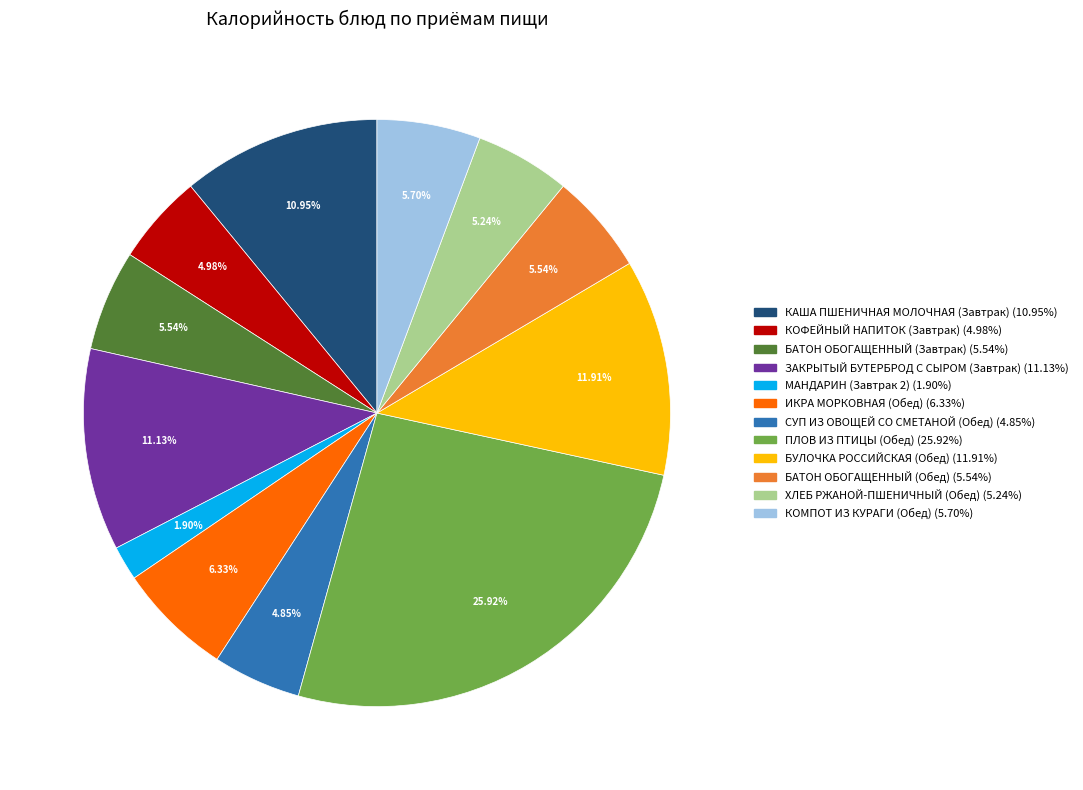

Which slice is the largest?

ПЛОВ ИЗ ПТИЦЫ (Обед)